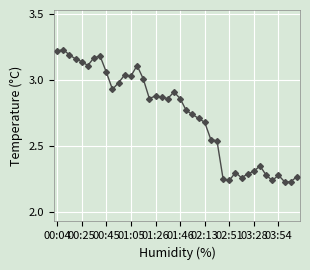

What is the difference between the second highest and second lowest values?

1.0